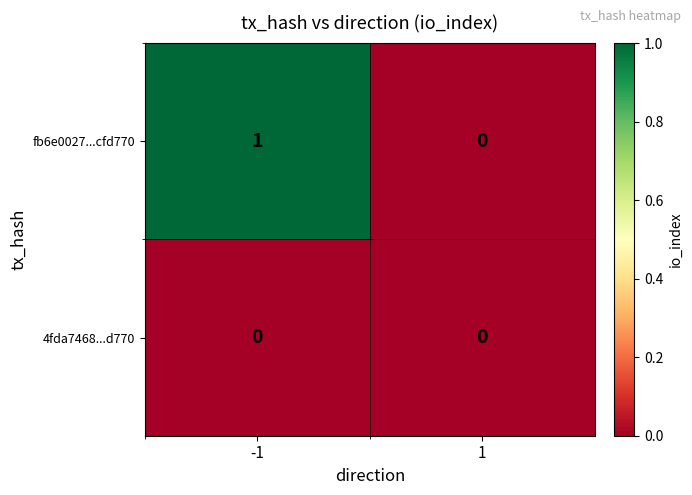

True or false: 4fda7468...d770 has a value of 0 at -1.

True